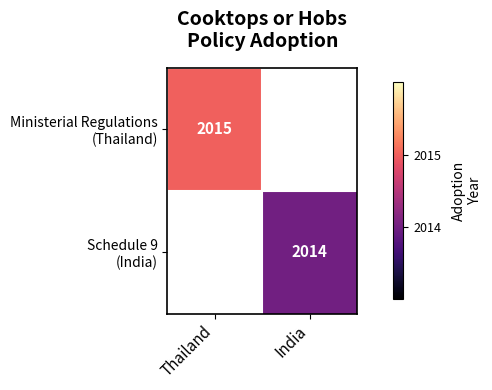

Which category has the highest value in the Ministerial Regulations (Thailand) series?

Thailand